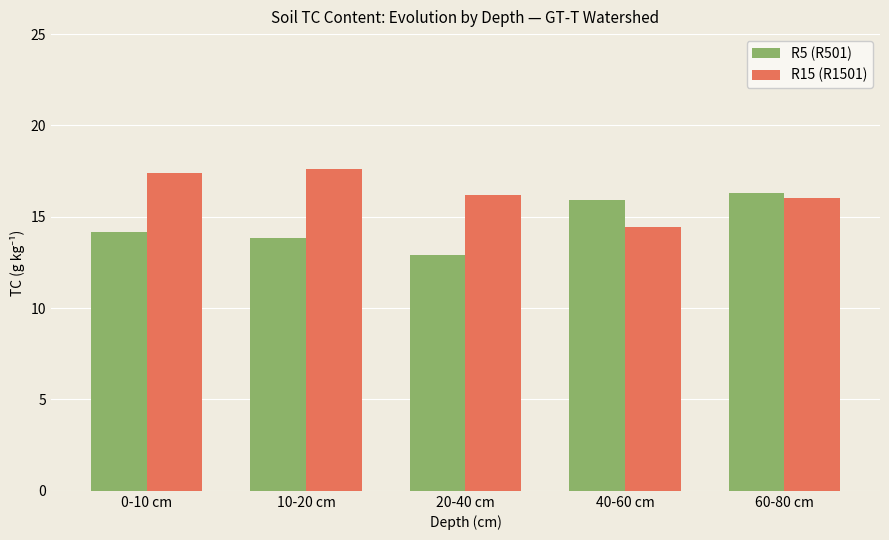

Which series has the largest range (max minus min)?

R5 (R501)